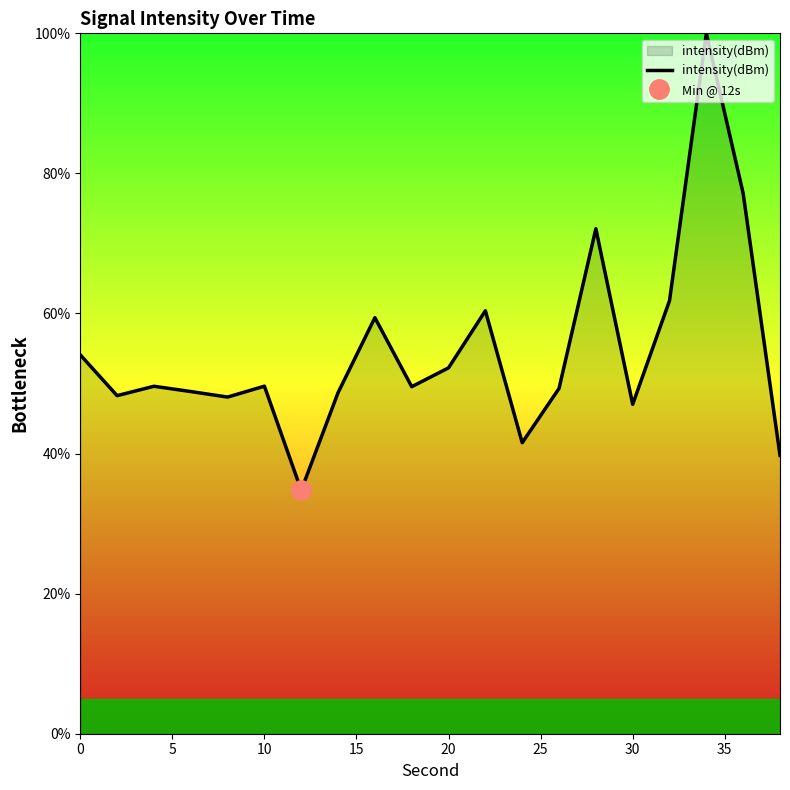

What is the lowest value of the intensity(dBm) series?

34.8